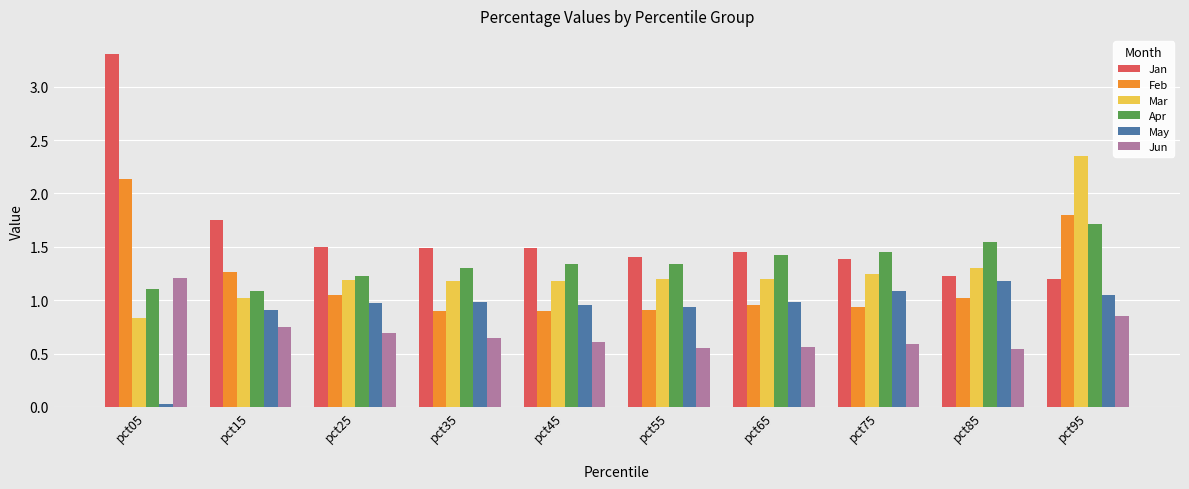

What are all the series names shown in the legend?

Jan, Feb, Mar, Apr, May, Jun